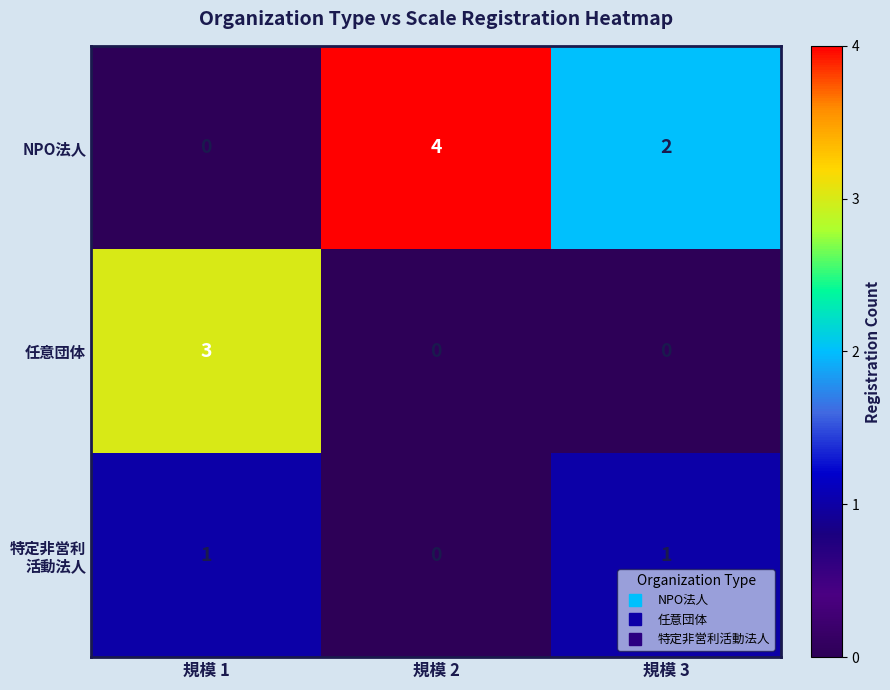

List the labels in order of NPO法人 value, smallest first.

規模 1, 規模 3, 規模 2